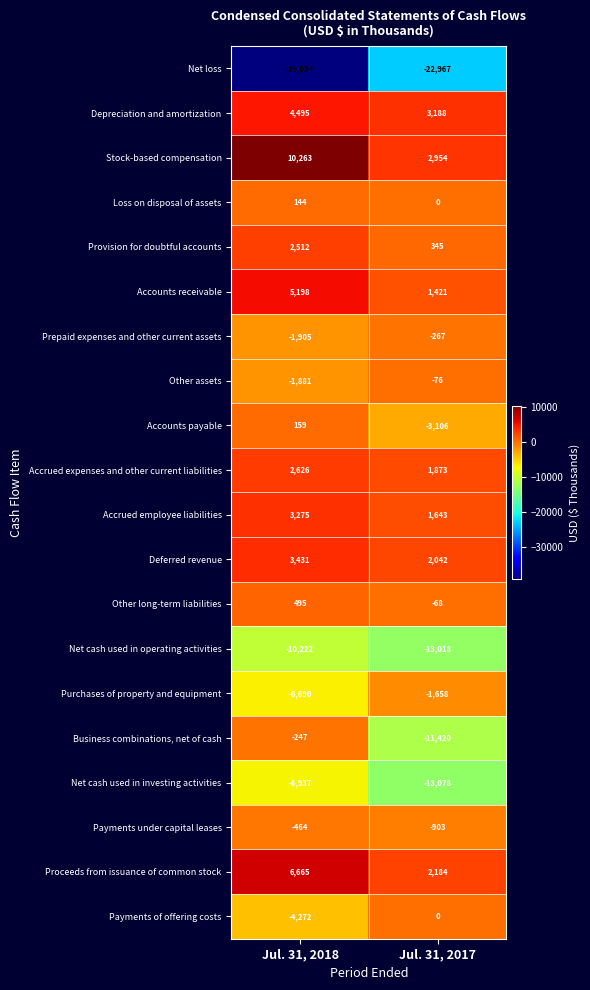

Which series changed the most between Jul. 31, 2018 and Jul. 31, 2017?

Net loss